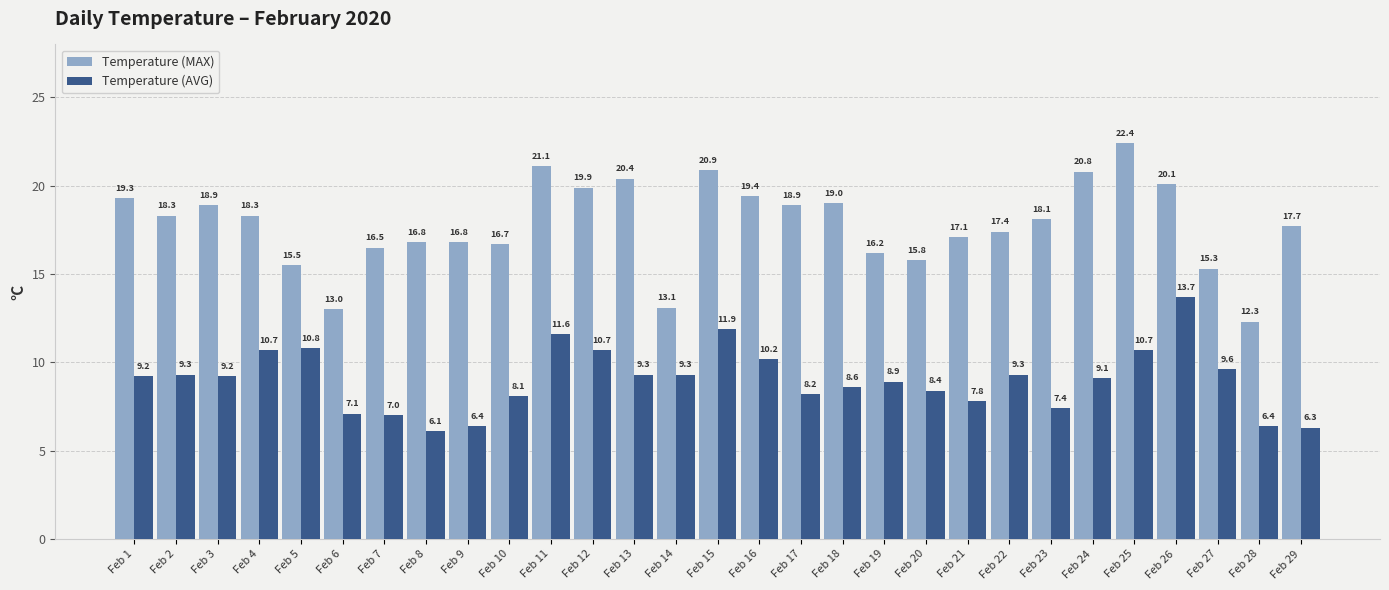

Which series changed the most between Feb 2 and Feb 4?

Temperature (AVG)